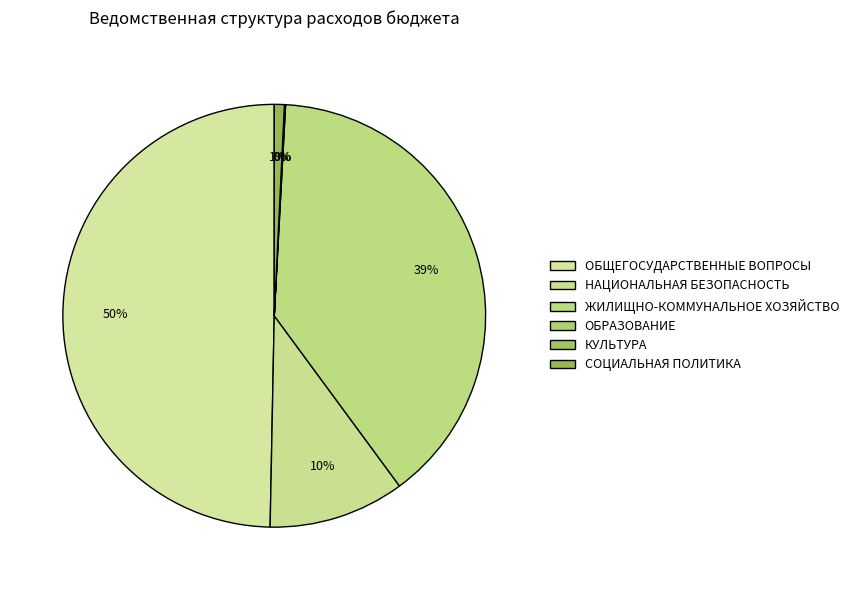

Combined, do ОБЩЕГОСУДАРСТВЕННЫЕ ВОПРОСЫ and КУЛЬТУРА account for over 50%?

No